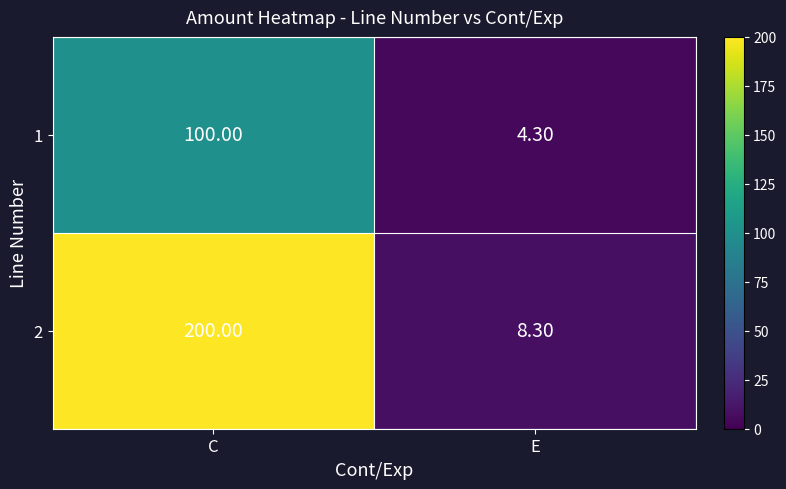

What is the sum of all 2 values?

208.3